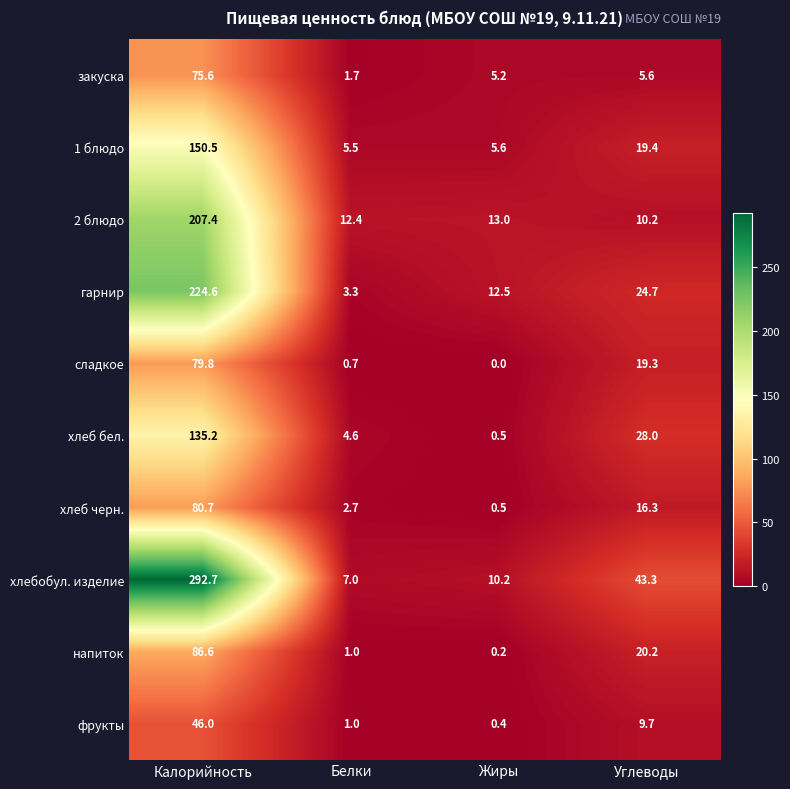

What is the difference between the highest and lowest values at Белки?

11.7